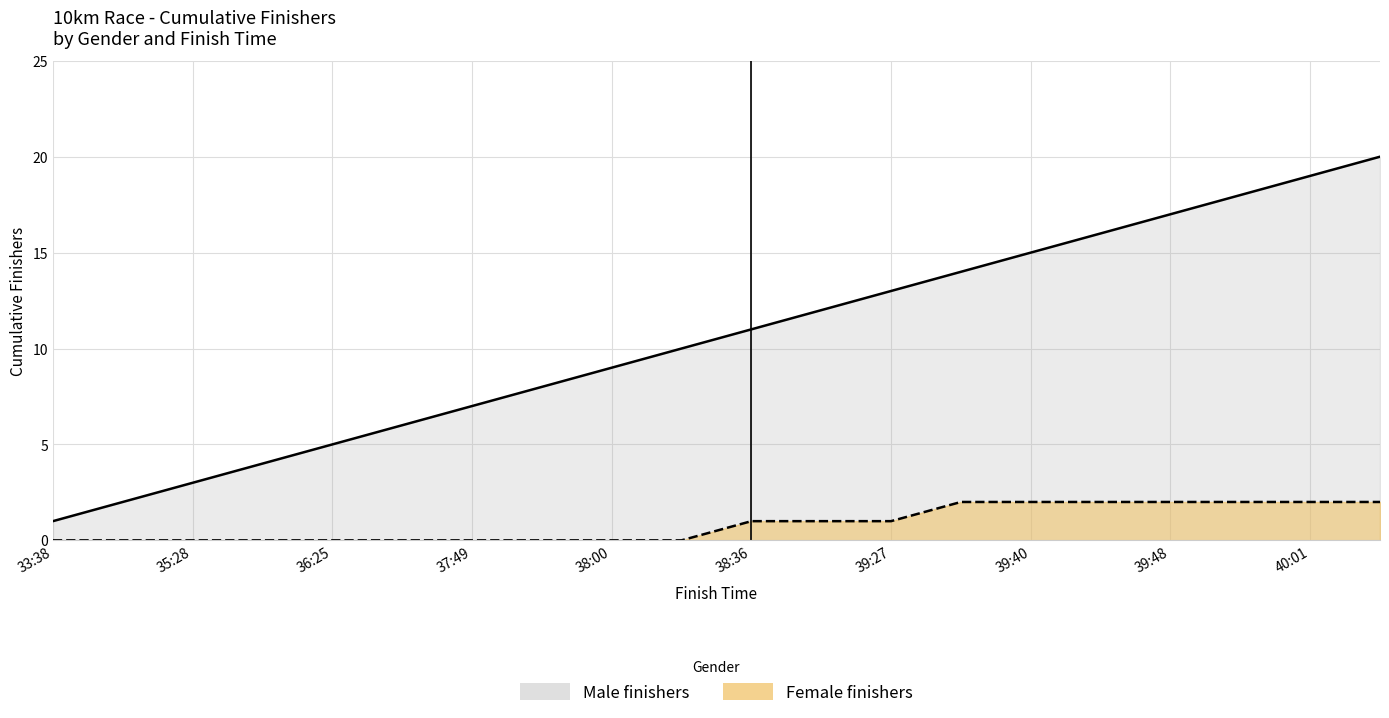

Approximately how many times larger is the value at 38:36 compared to 40:01?

0.6